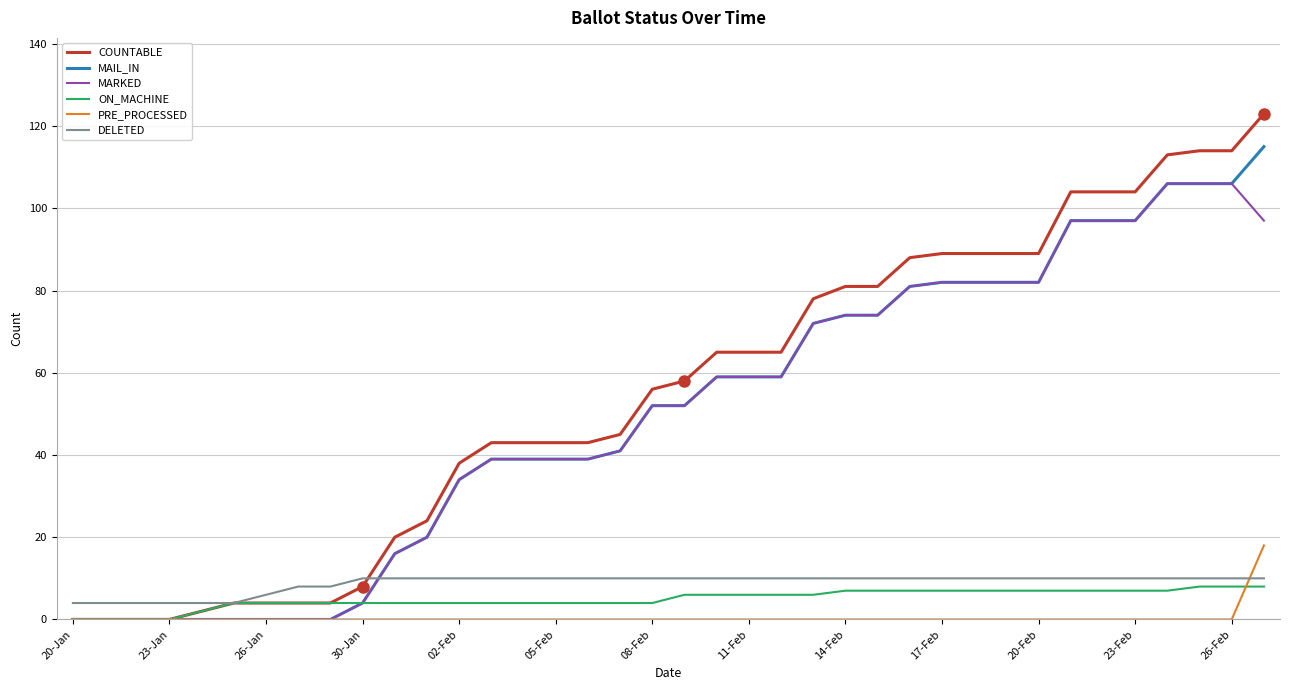

Does the chart have visible grid lines?

Yes